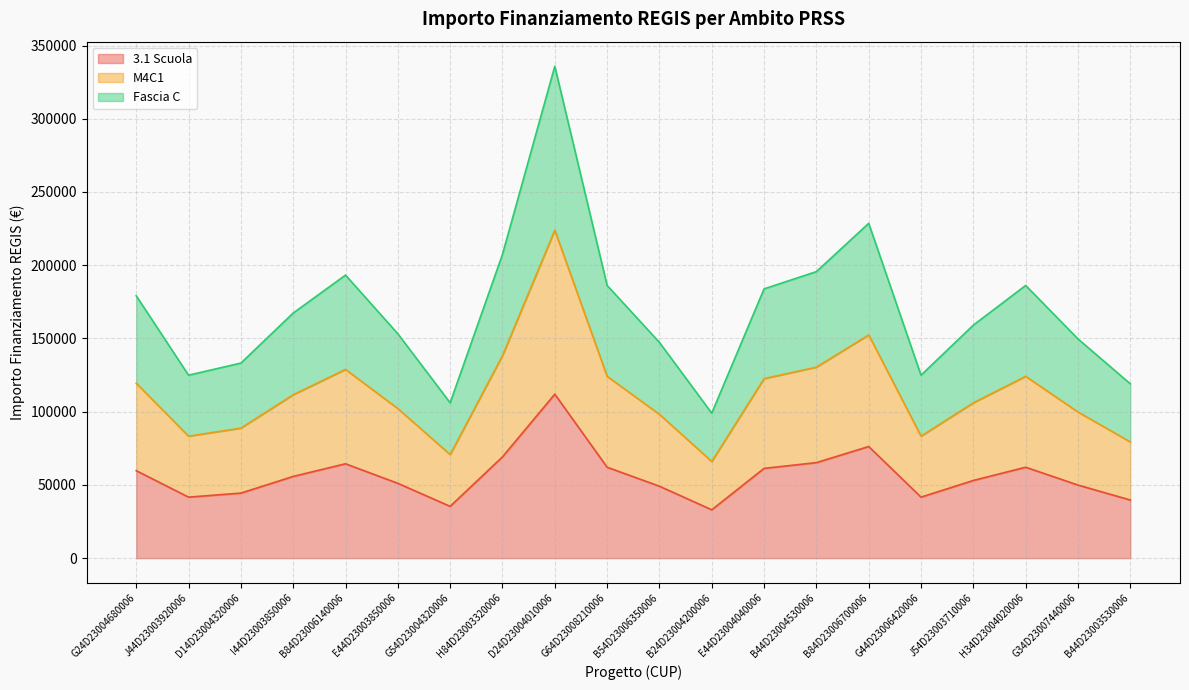

What are all the series names shown in the legend?

3.1 Scuola, M4C1, Fascia C